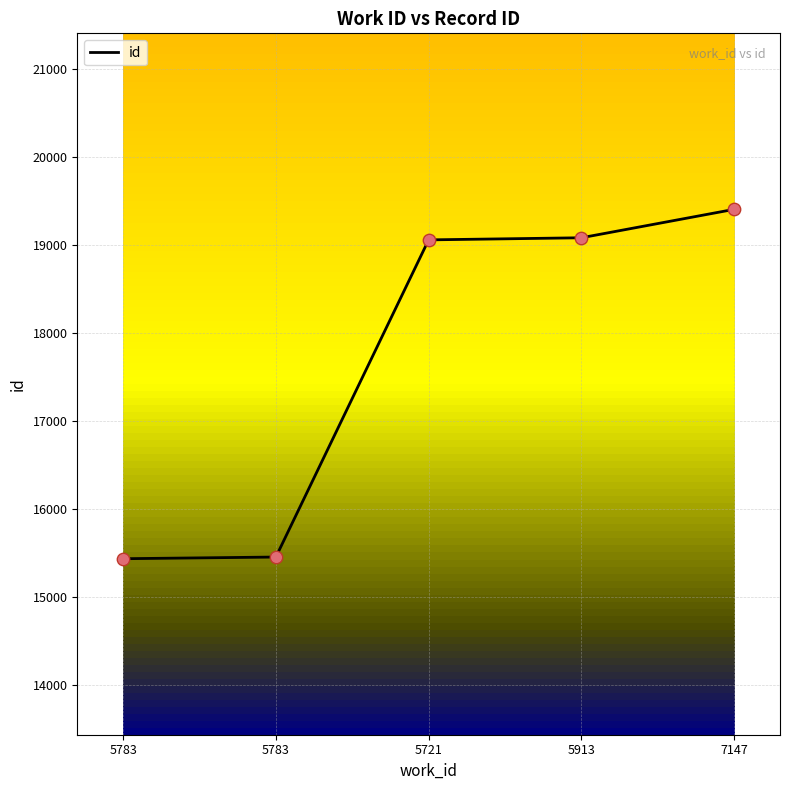

Count the number of data series in this chart.

1